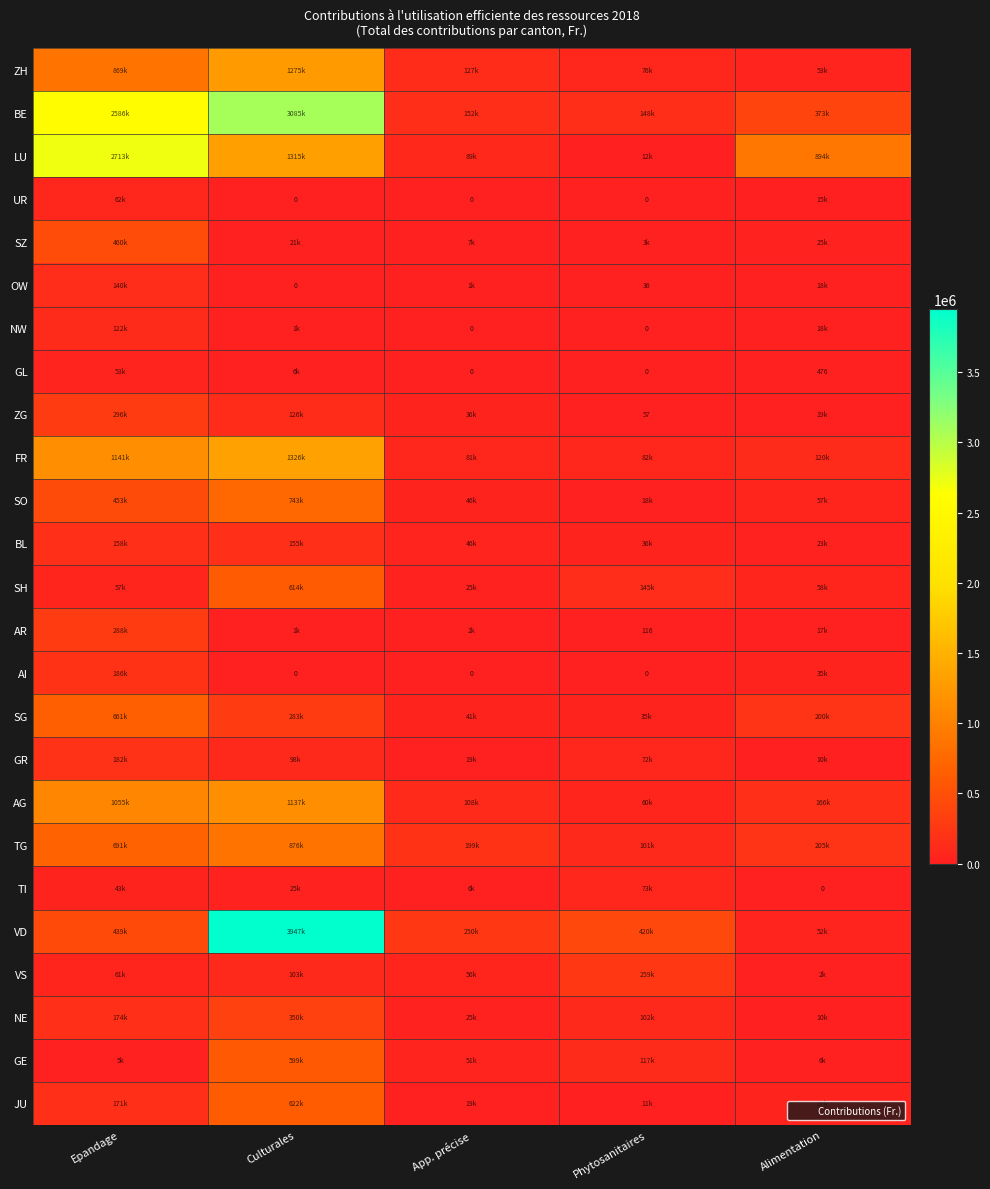

At which category is the sum across all series the highest?

Culturales